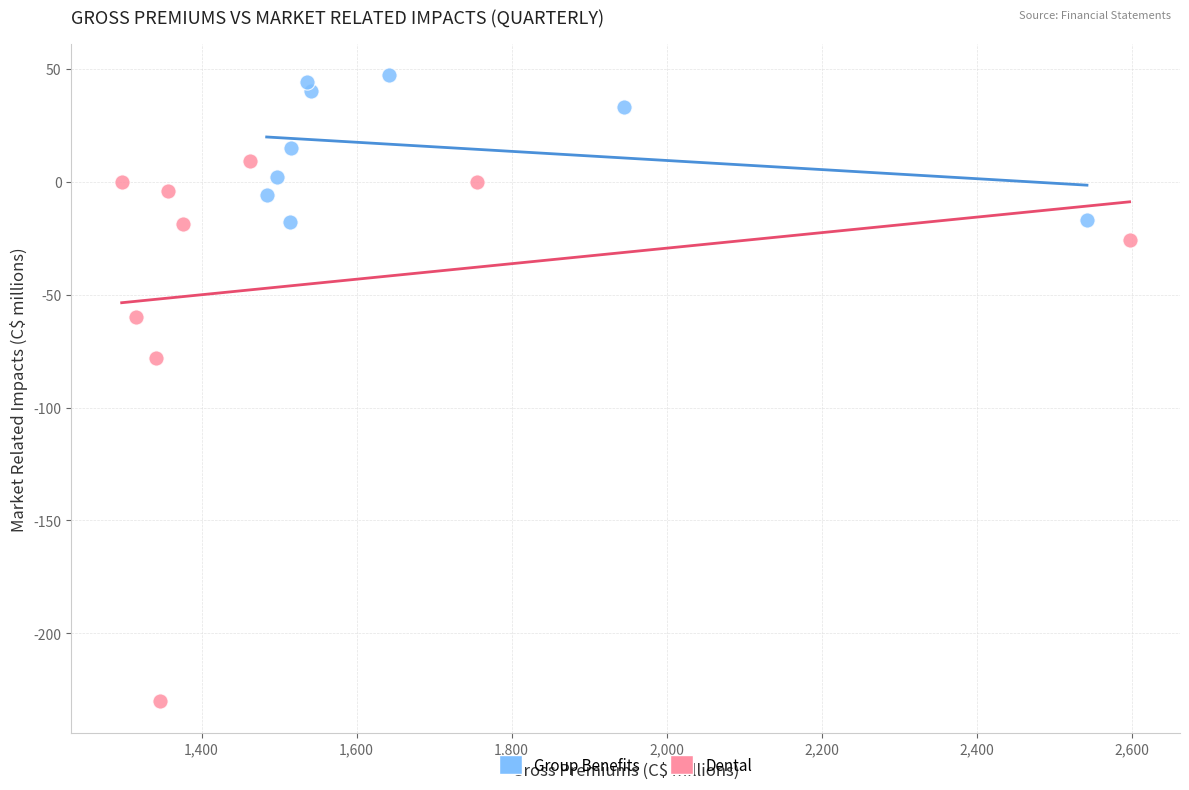

Which series contains the lowest Y value?

Dental